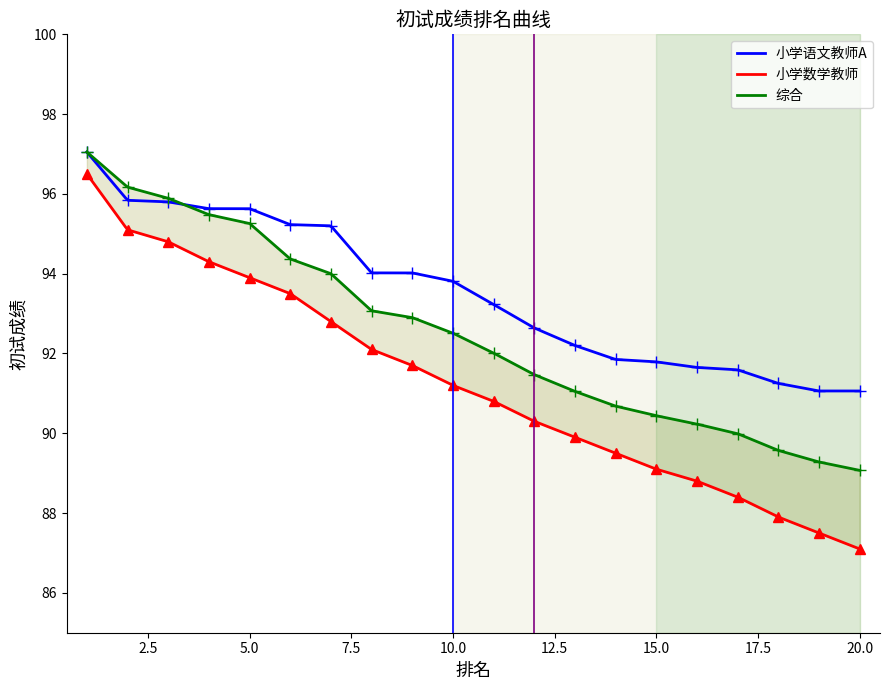

What is the spread (max minus min) of values at 8?

1.9